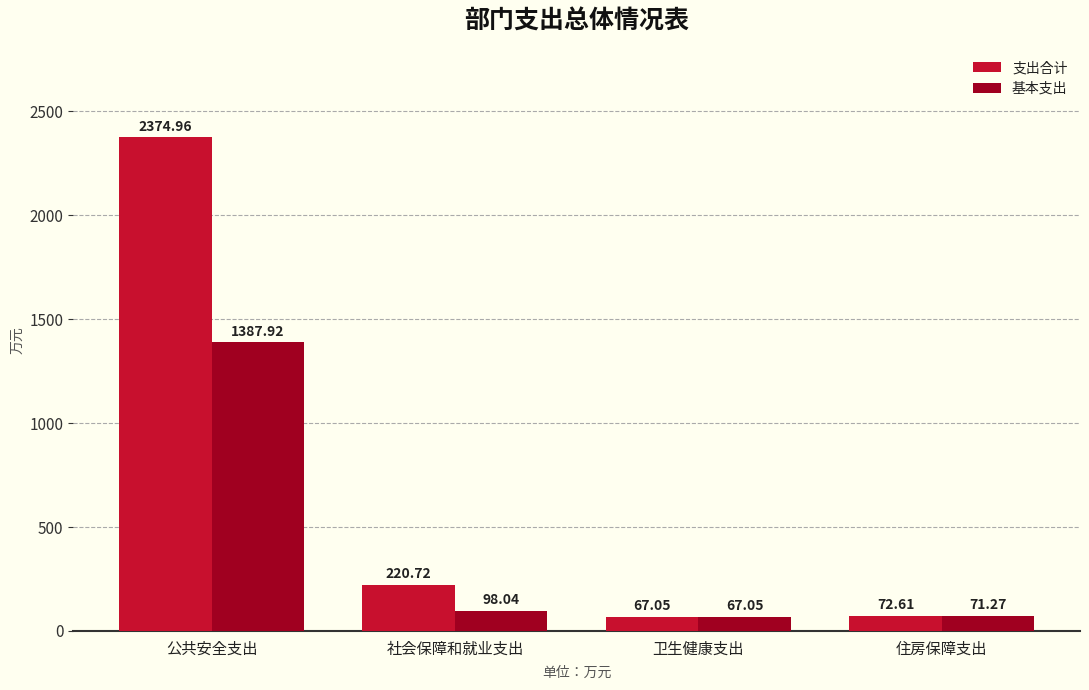

What is the value of the 支出合计 bar at the 4th from the left?

72.6